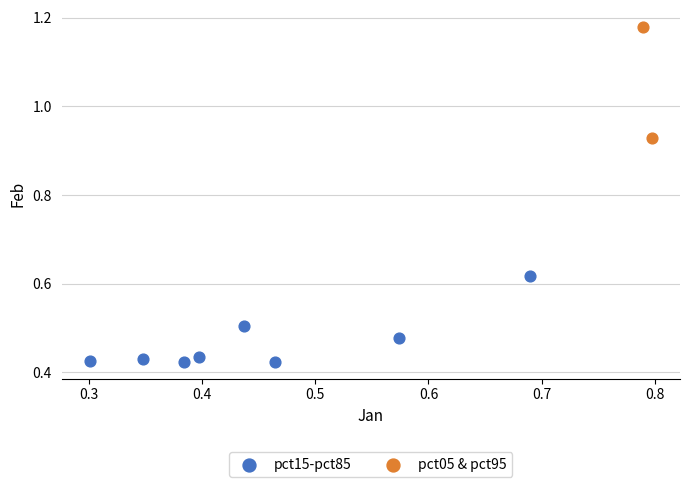

Which series reaches the maximum Y coordinate?

pct05 & pct95